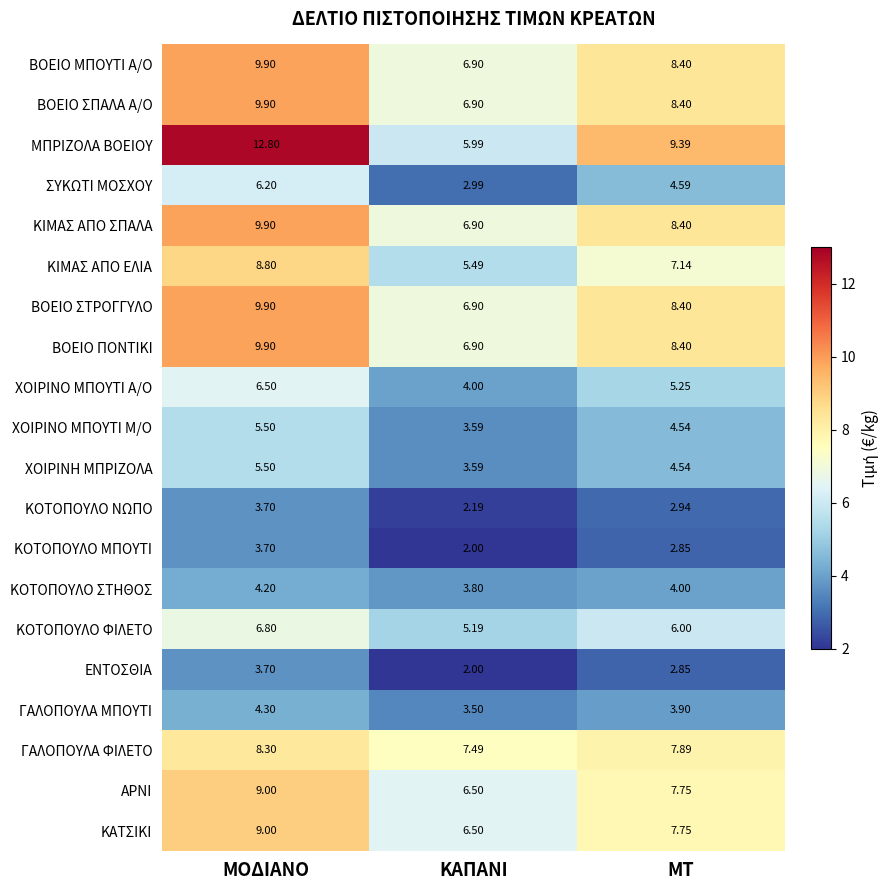

What is the total value across all series at ΜΟΔΙΑΝΟ?

147.5